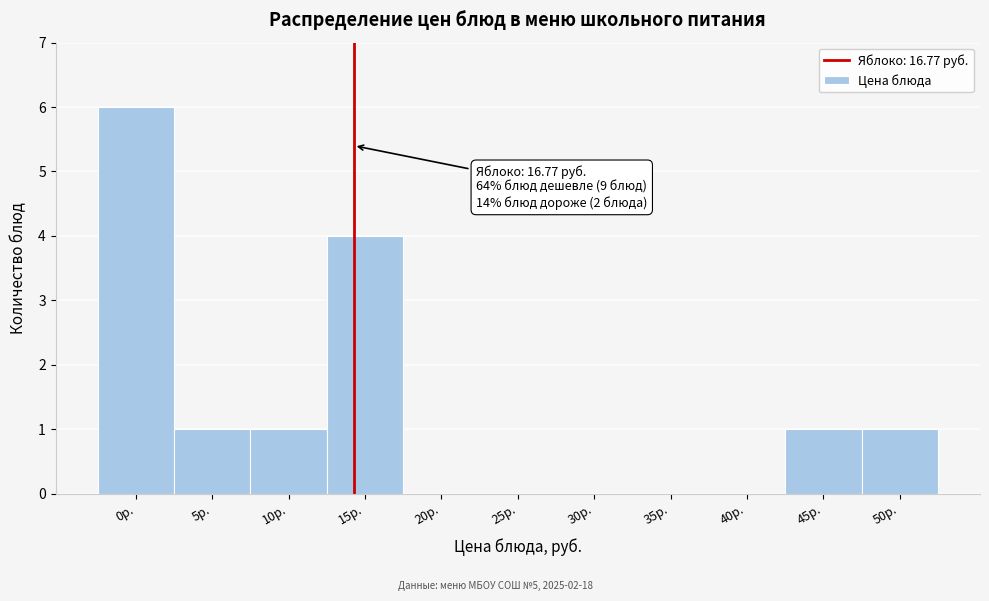

Reading left to right, what are all the values shown in this chart?

0р.=6	5р.=1	10р.=1	15р.=4	20р.=0	25р.=0	30р.=0	35р.=0	40р.=0	45р.=1	50р.=1